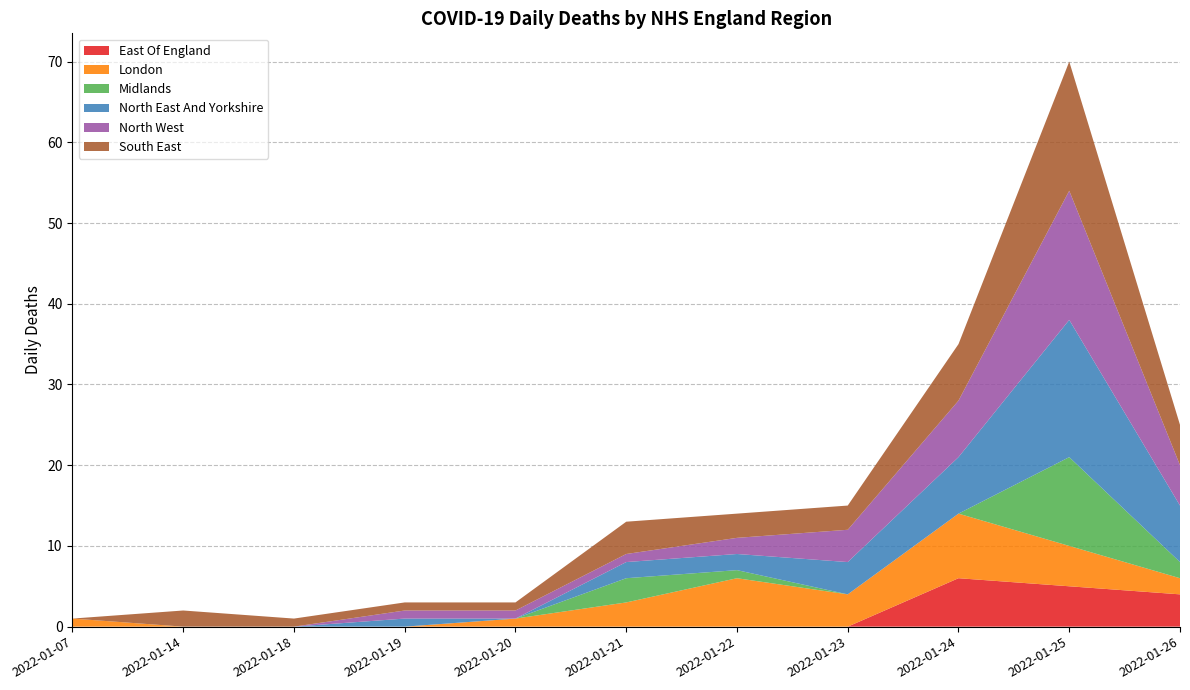

Reading left to right, what are all the values shown in this chart?

East Of England: 0	0	0	0	0	0	0	0	6	5	4
London: 1	0	0	0	1	3	6	4	8	5	2
Midlands: 0	0	0	0	0	3	1	0	0	11	2
North East And Yorkshire: 0	0	0	1	0	2	2	4	7	17	7
North West: 0	0	0	1	1	1	2	4	7	16	5
South East: 0	2	1	1	1	4	3	3	7	16	5